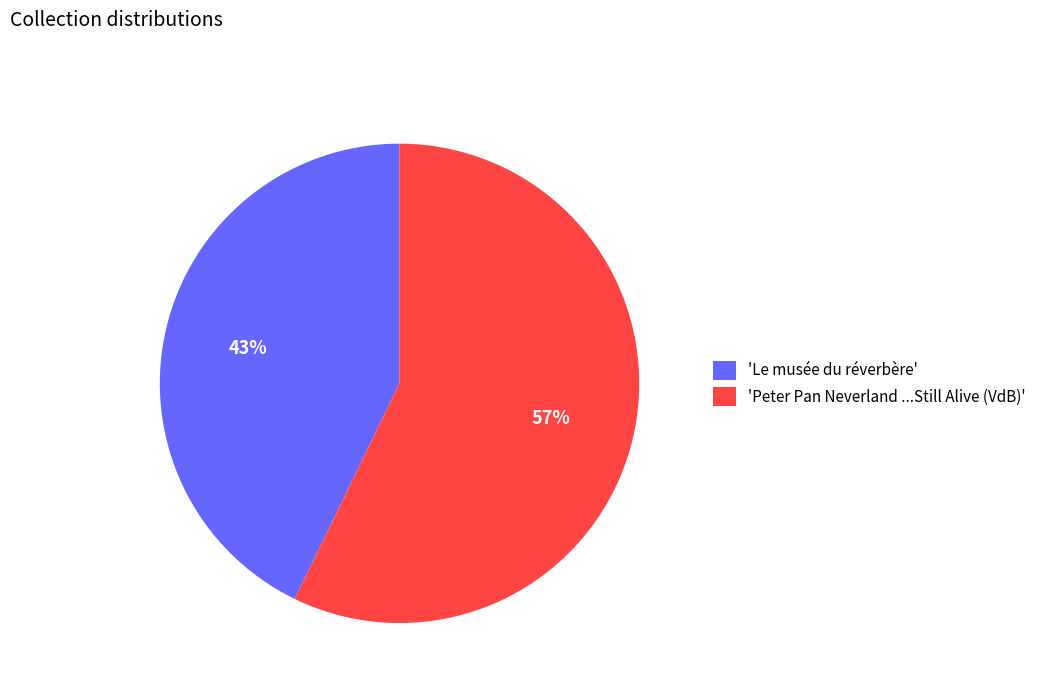

Count the number of slices in the pie.

2